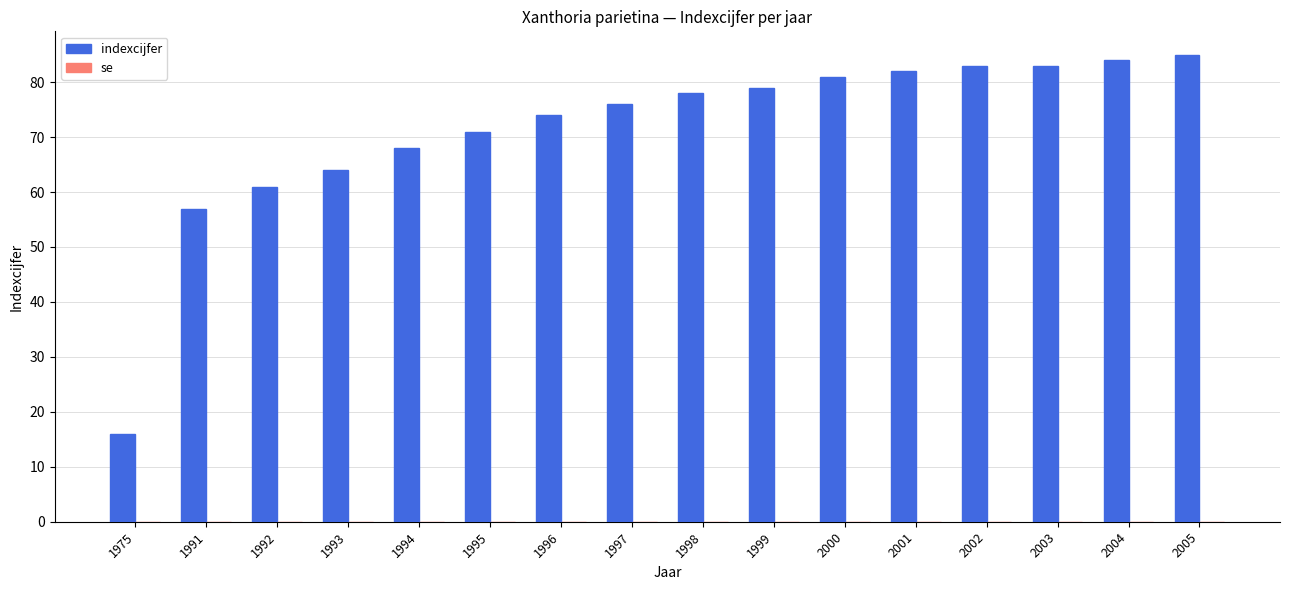

The value at 1991 is 24. True or false?

False